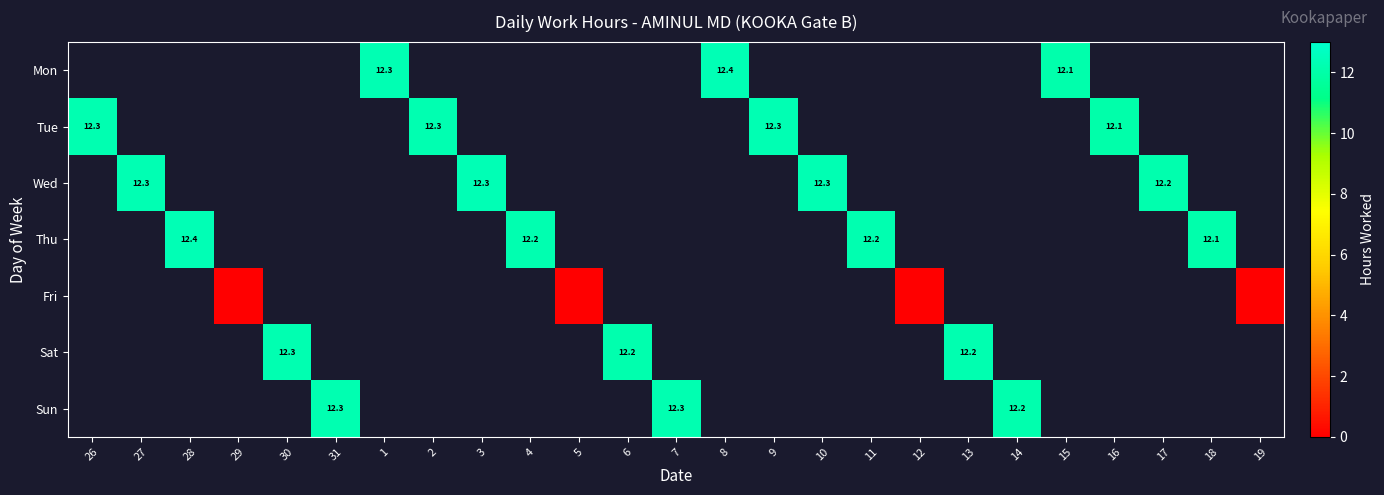

What is the maximum value shown in the chart?

12.4